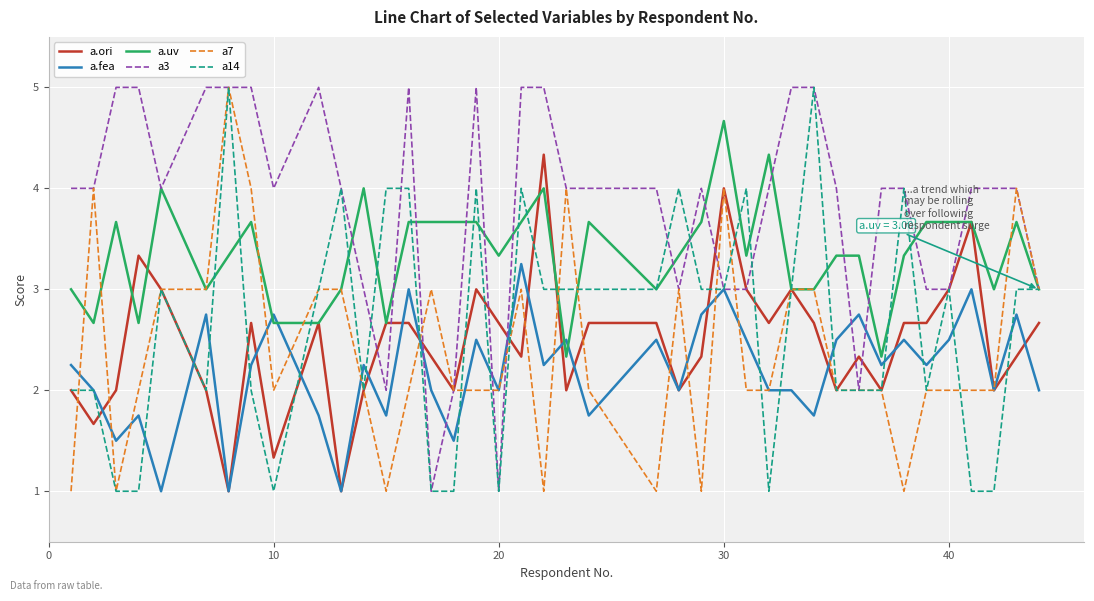

Which series has the largest total across all categories?

a3